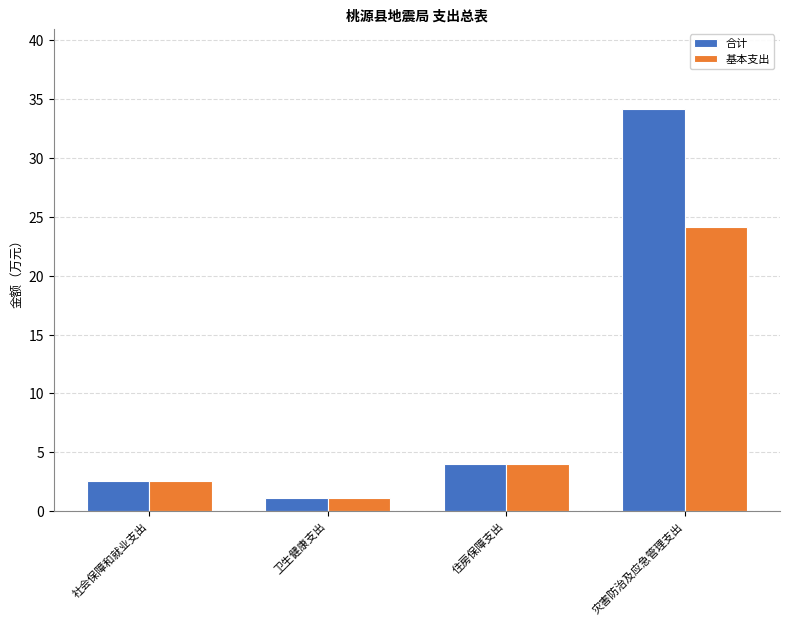

How many data points in 合计 are less than 4?

2